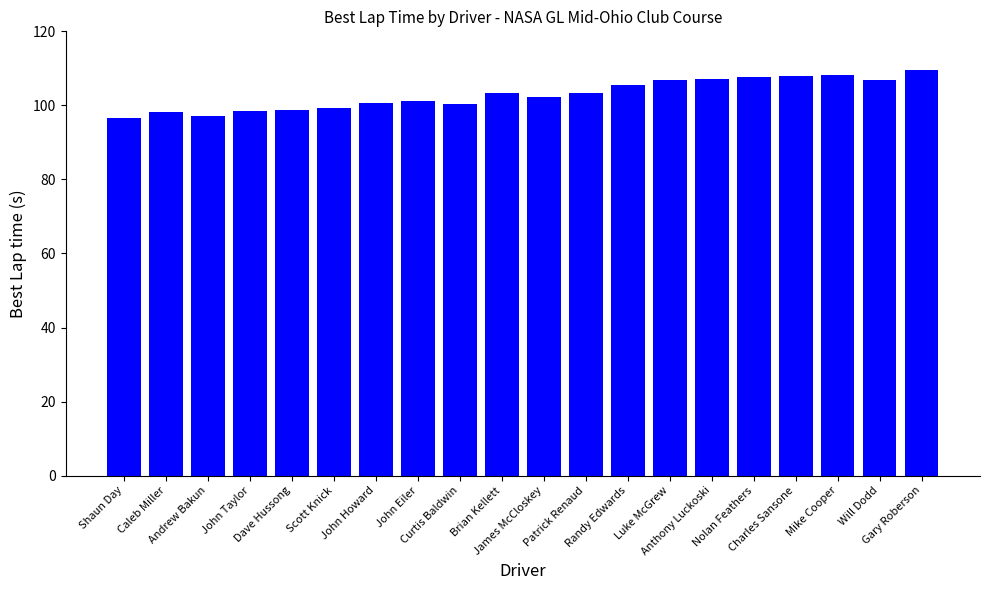

The value at Nolan Feathers is 107.7. True or false?

True